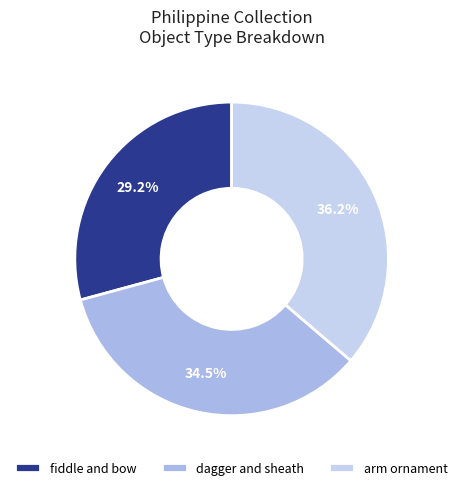

To the nearest percent, what is the combined percentage of arm ornament and fiddle and bow?

65%